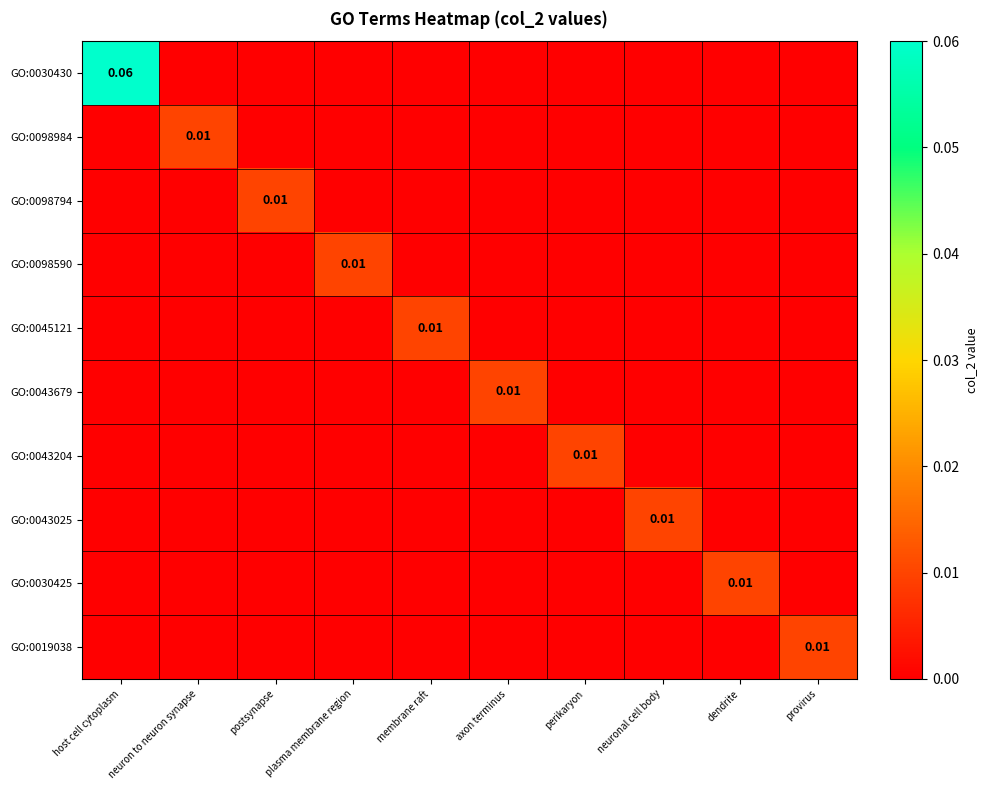

Which series has the largest total across all categories?

GO:0030430